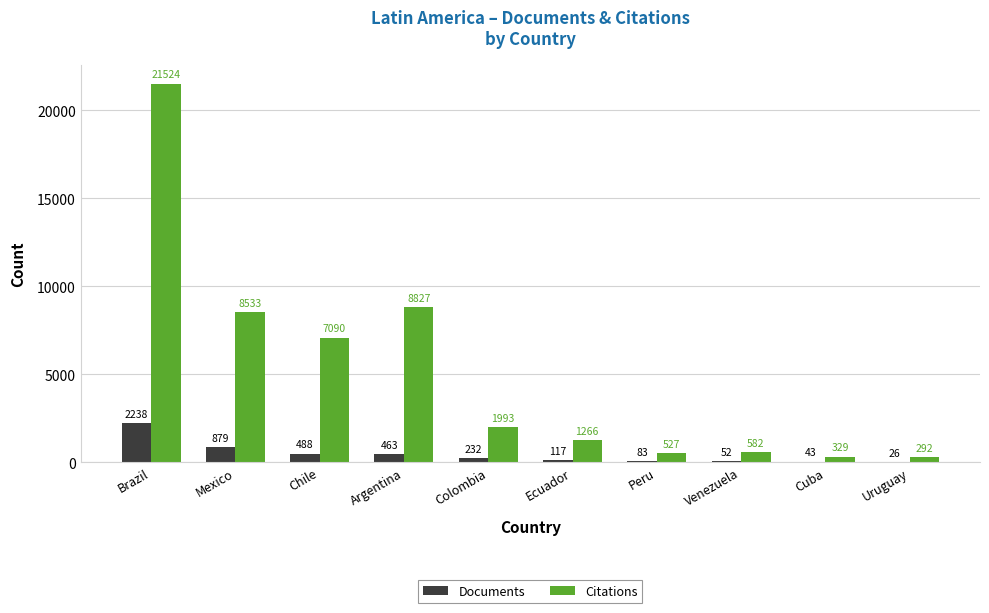

Read the Citations value at Colombia, to the nearest 50.

2000